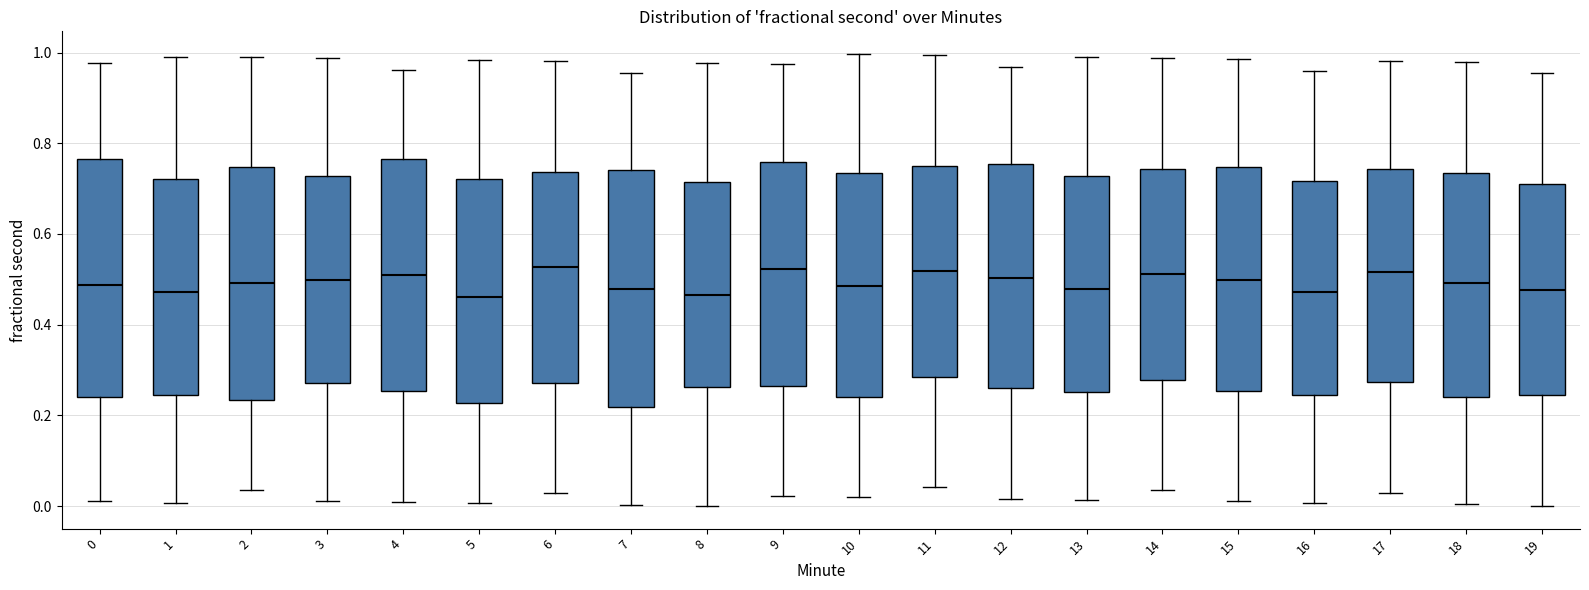

Reading left to right, read every box against the y-axis: the position of its median line, the range the box covers, and the ends of its whiskers. The values are not printed on the chart, so give them approximately, as read against the axis.

0: median 0.48, box 0.24 to 0.76, whiskers 0.02 to 0.98
1: median 0.48, box 0.24 to 0.72, whiskers 0.00 to 1.00
2: median 0.50, box 0.24 to 0.74, whiskers 0.04 to 1.00
3: median 0.50, box 0.28 to 0.72, whiskers 0.02 to 0.98
4: median 0.50, box 0.26 to 0.76, whiskers 0.00 to 0.96
5: median 0.46, box 0.22 to 0.72, whiskers 0.00 to 0.98
6: median 0.52, box 0.28 to 0.74, whiskers 0.02 to 0.98
7: median 0.48, box 0.22 to 0.74, whiskers 0.00 to 0.96
8: median 0.46, box 0.26 to 0.72, whiskers 0.00 to 0.98
9: median 0.52, box 0.26 to 0.76, whiskers 0.02 to 0.98
10: median 0.48, box 0.24 to 0.74, whiskers 0.02 to 1.00
11: median 0.52, box 0.28 to 0.76, whiskers 0.04 to 1.00
12: median 0.50, box 0.26 to 0.76, whiskers 0.02 to 0.96
13: median 0.48, box 0.26 to 0.72, whiskers 0.02 to 1.00
14: median 0.52, box 0.28 to 0.74, whiskers 0.04 to 0.98
15: median 0.50, box 0.26 to 0.74, whiskers 0.02 to 0.98
16: median 0.48, box 0.24 to 0.72, whiskers 0.00 to 0.96
17: median 0.52, box 0.28 to 0.74, whiskers 0.02 to 0.98
18: median 0.50, box 0.24 to 0.74, whiskers 0.00 to 0.98
19: median 0.48, box 0.24 to 0.72, whiskers 0.00 to 0.96